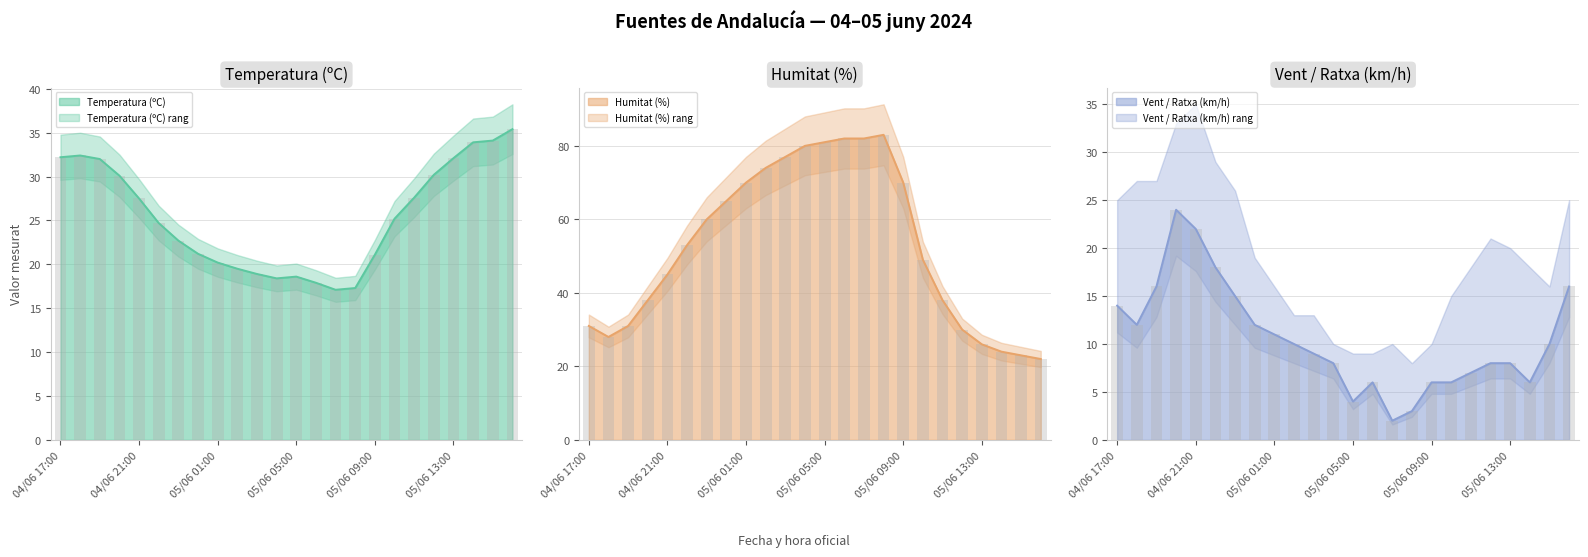

What is the difference between the maximum and minimum values in the Velocitat del vent (km/h) series?

22.0